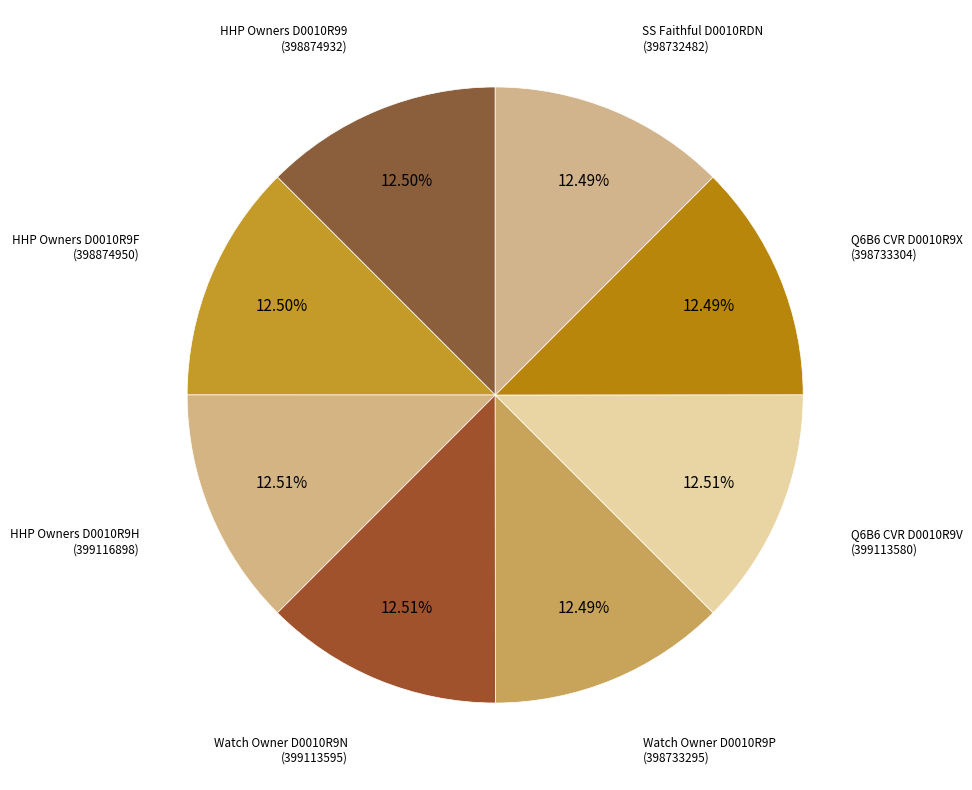

Approximately how many times larger is the value at Q6B6 CVR D0010R9X compared to Watch Owner D0010R9N?

1.0